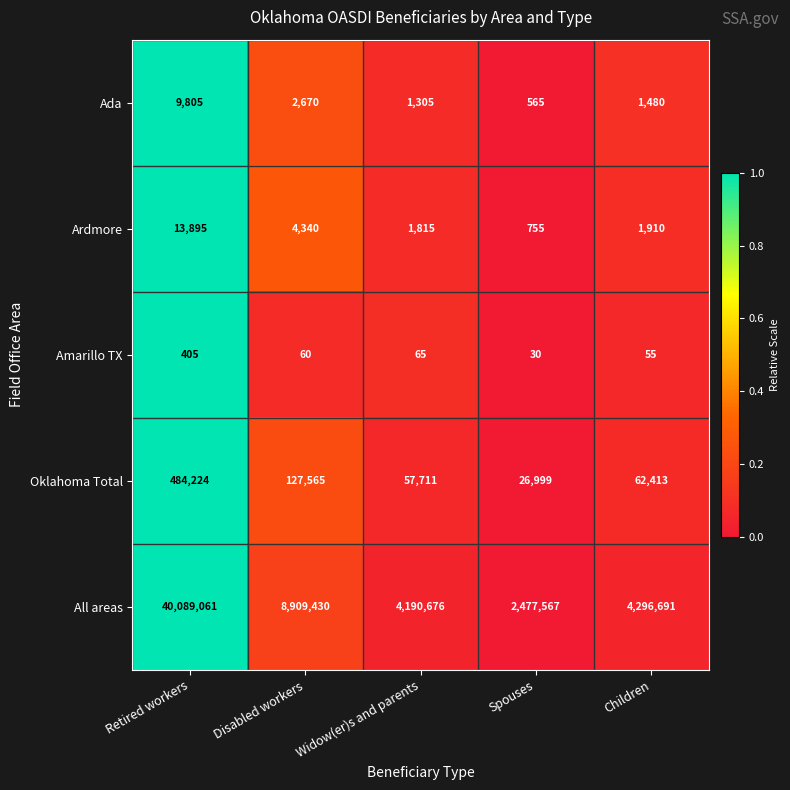

What is the total value across all series at Widow(er)s and parents?

4251572